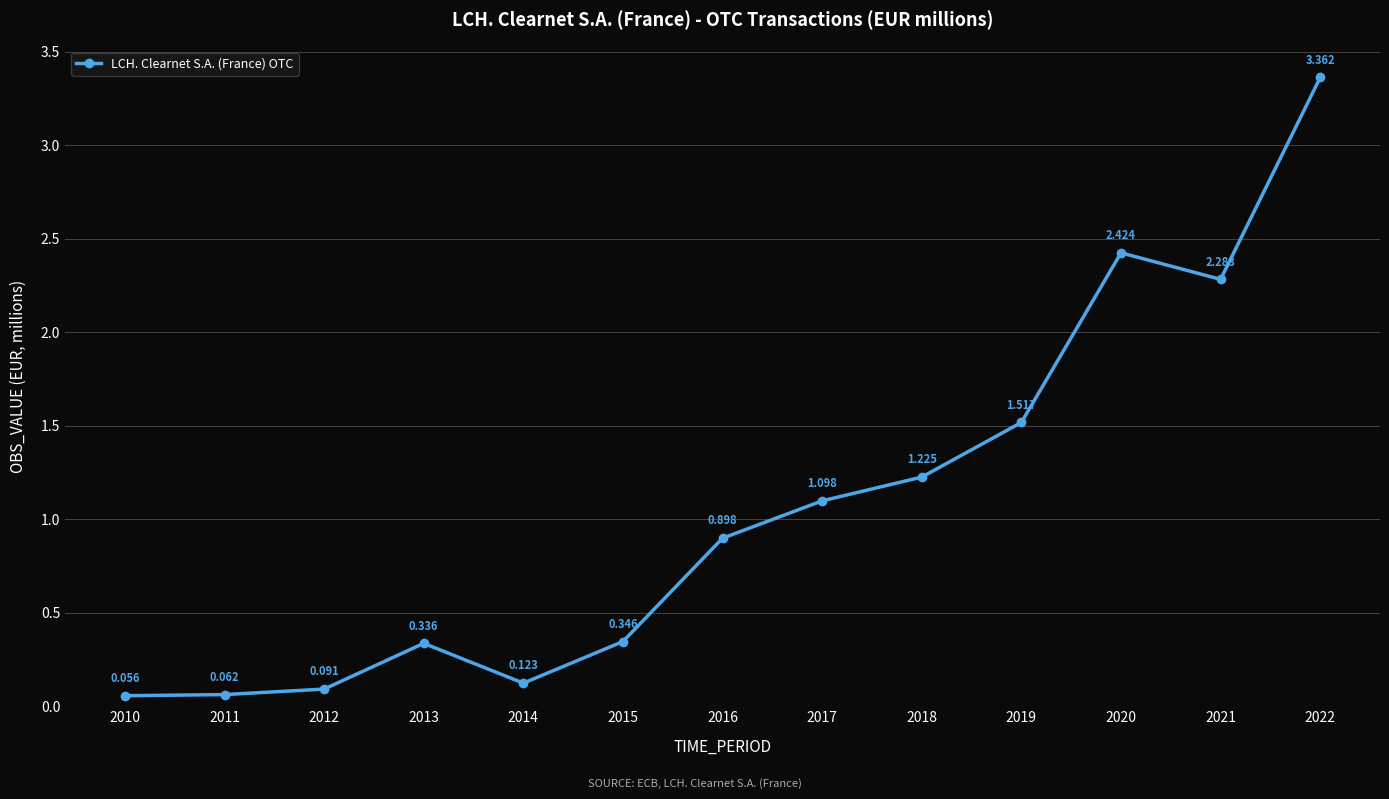

How many lines are shown in the chart?

1